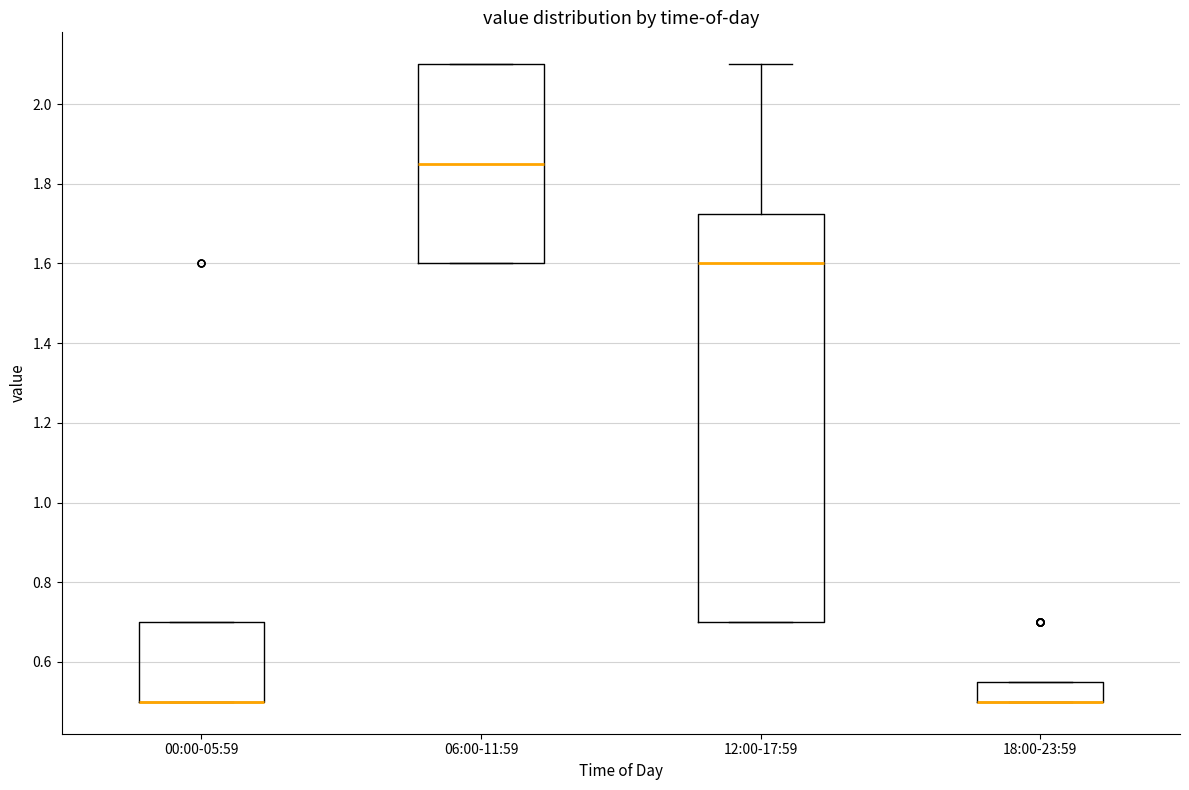

Reading left to right, read every box against the y-axis: the position of its median line, the range the box covers, and the ends of its whiskers. The values are not printed on the chart, so give them approximately, as read against the axis.

00:00-05:59: median 0.50 (drawn on the box's lower edge), box 0.50 to 0.70, whiskers 0.50 to 0.70
06:00-11:59: median 1.86, box 1.60 to 2.10, whiskers 1.60 to 2.10
12:00-17:59: median 1.60, box 0.70 to 1.72, whiskers 0.70 to 2.10
18:00-23:59: median 0.50 (drawn on the box's lower edge), box 0.50 to 0.56, whiskers 0.50 to 0.56